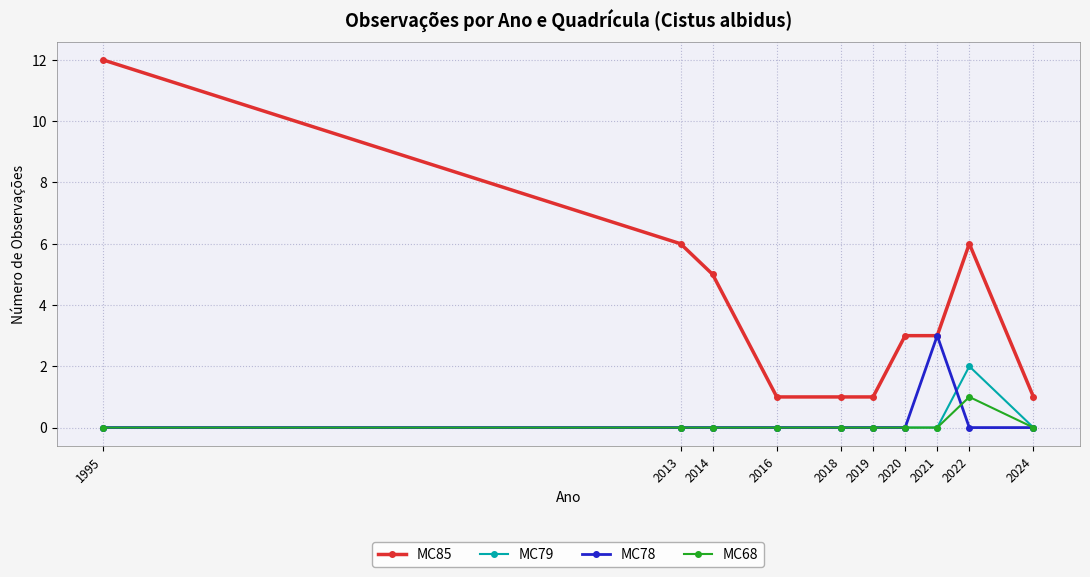

What is the value of the MC85 point at the 6th from the left?

1